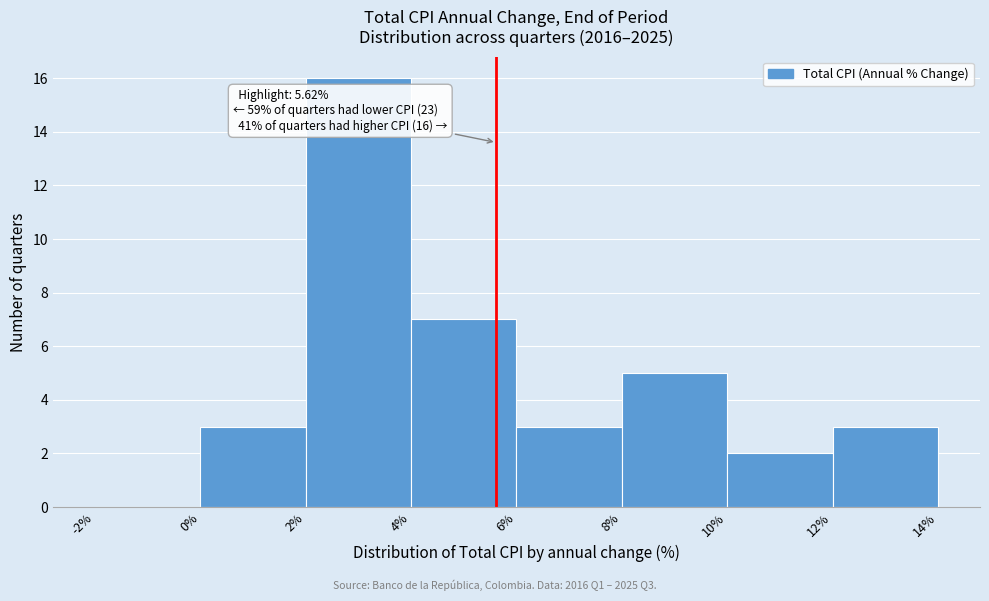

Which range on the x-axis has the tallest bar?

2% to 4%